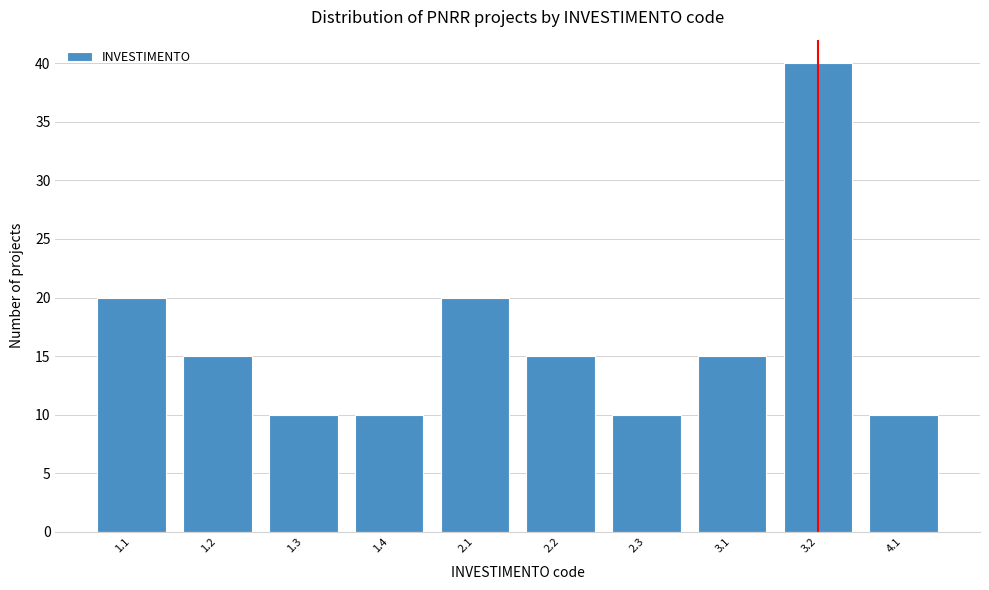

Reading left to right, extract all data points from this chart.

1.1=20	1.2=15	1.3=10	1.4=10	2.1=20	2.2=15	2.3=10	3.1=15	3.2=40	4.1=10